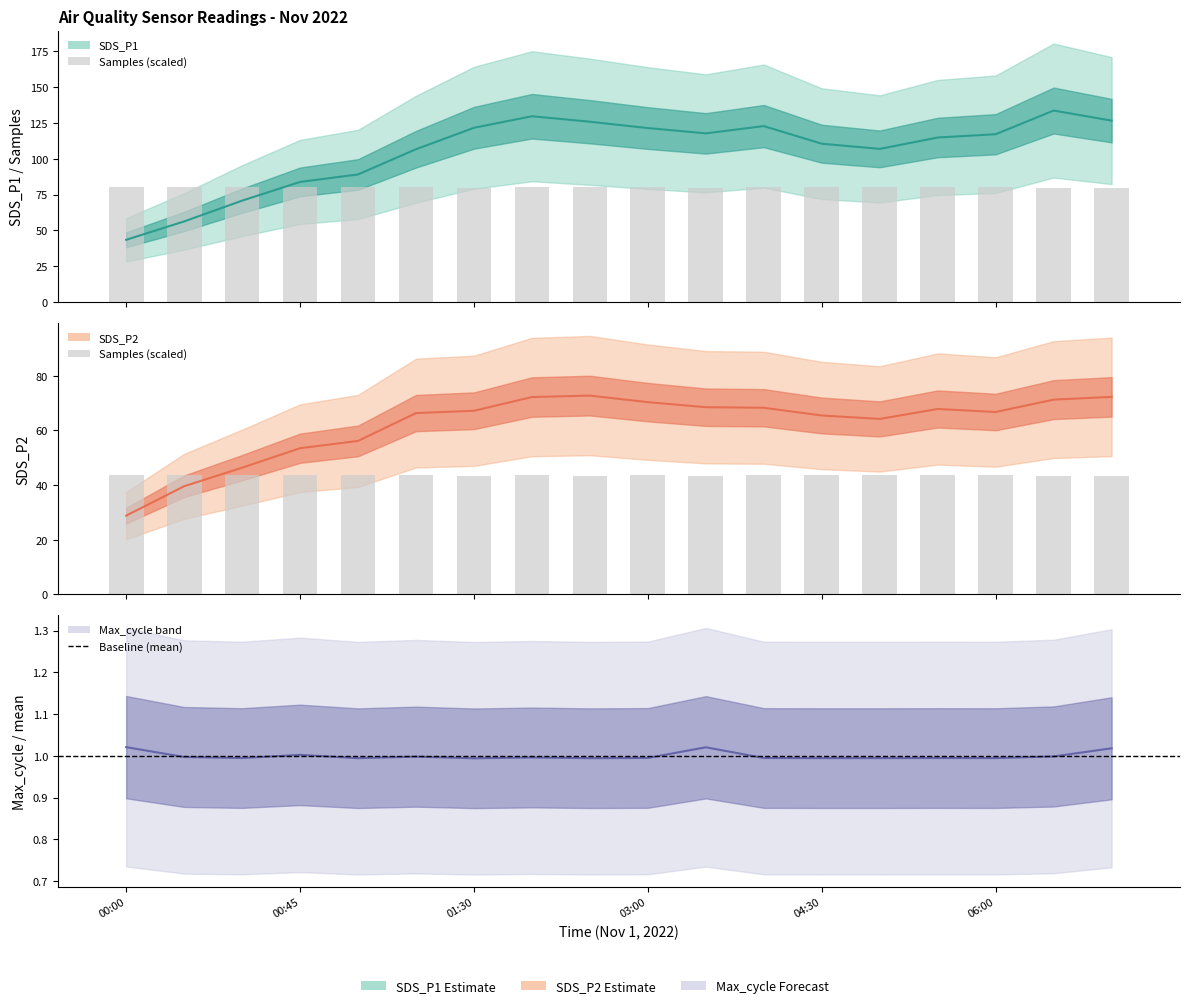

What is the label of the 11th bar from the right?

02:00